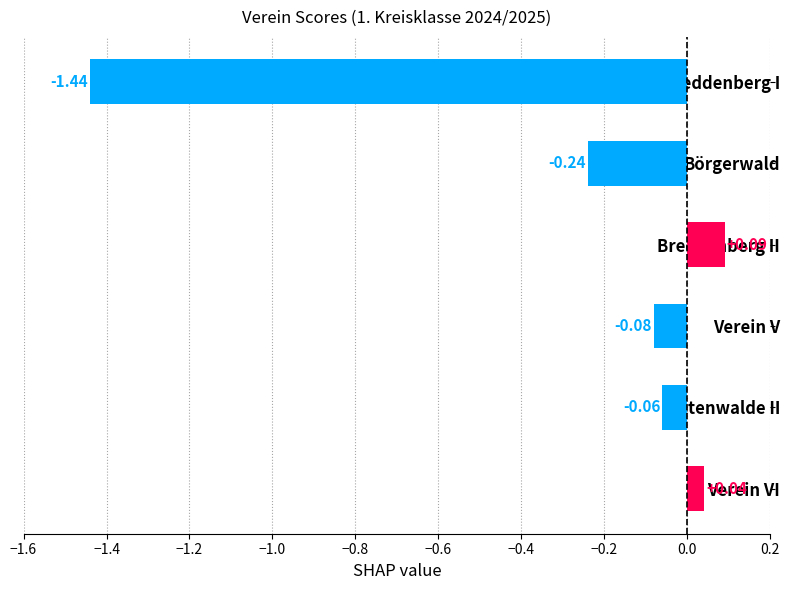

What is the average value?

-0.3